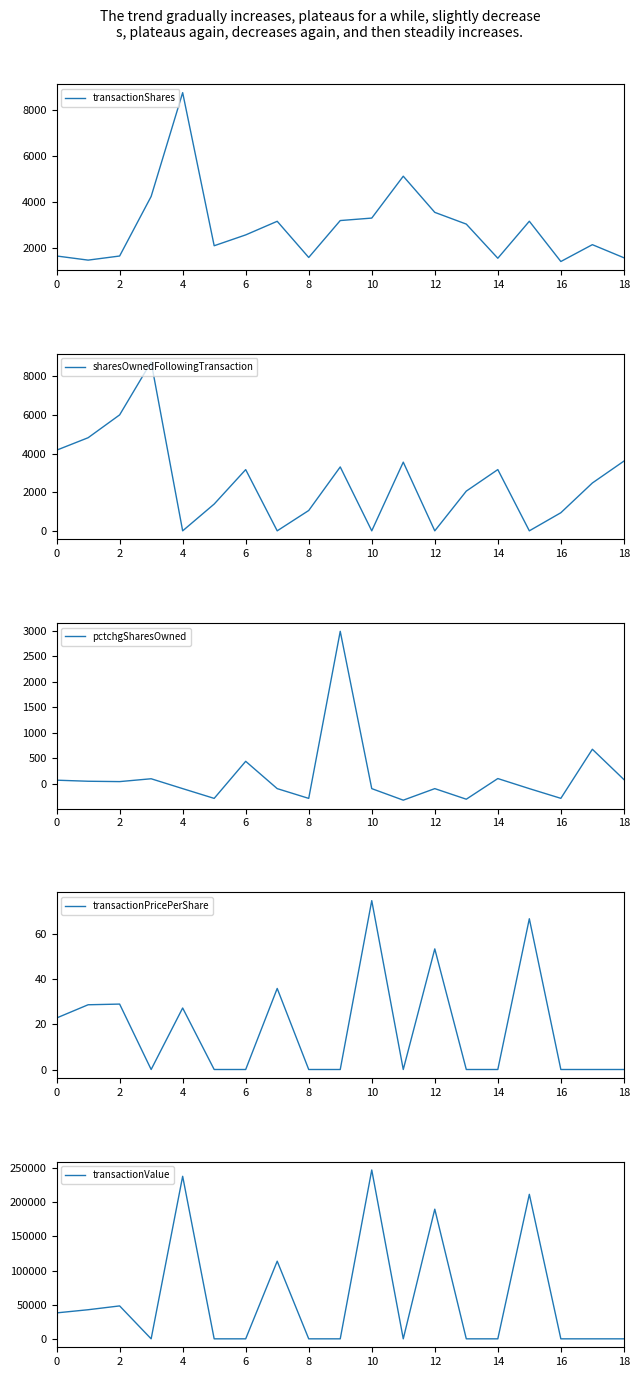

Is it true that sharesOwnedFollowingTransaction equals 441.1 at 16?

False